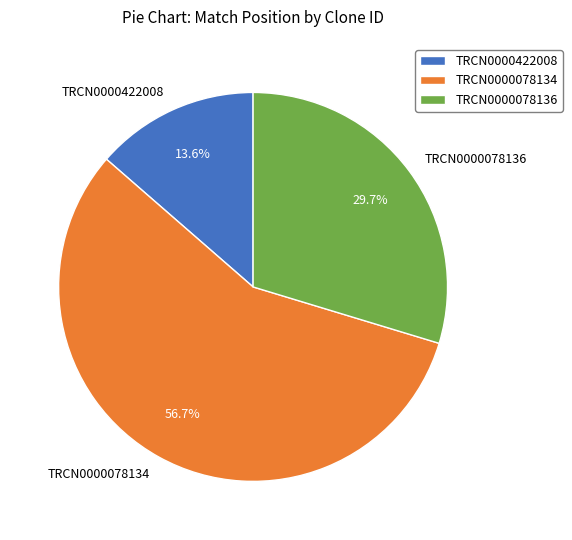

True or false: TRCN0000078134 accounts for 70% of the total.

False